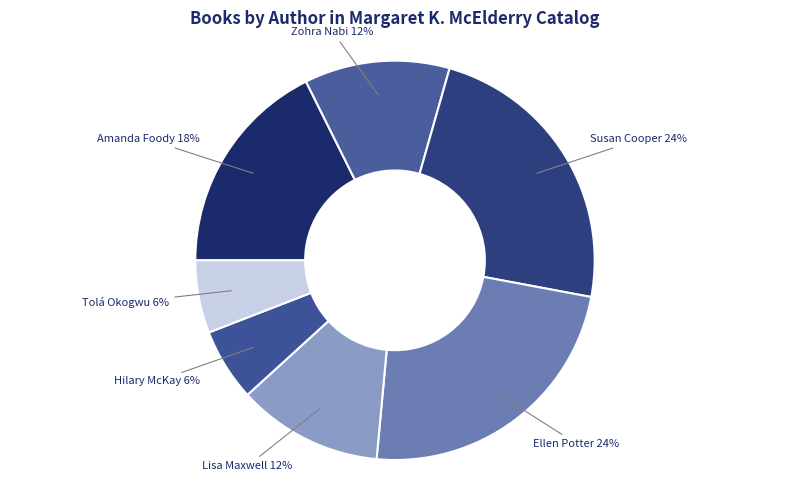

Count the number of slices in the pie.

7